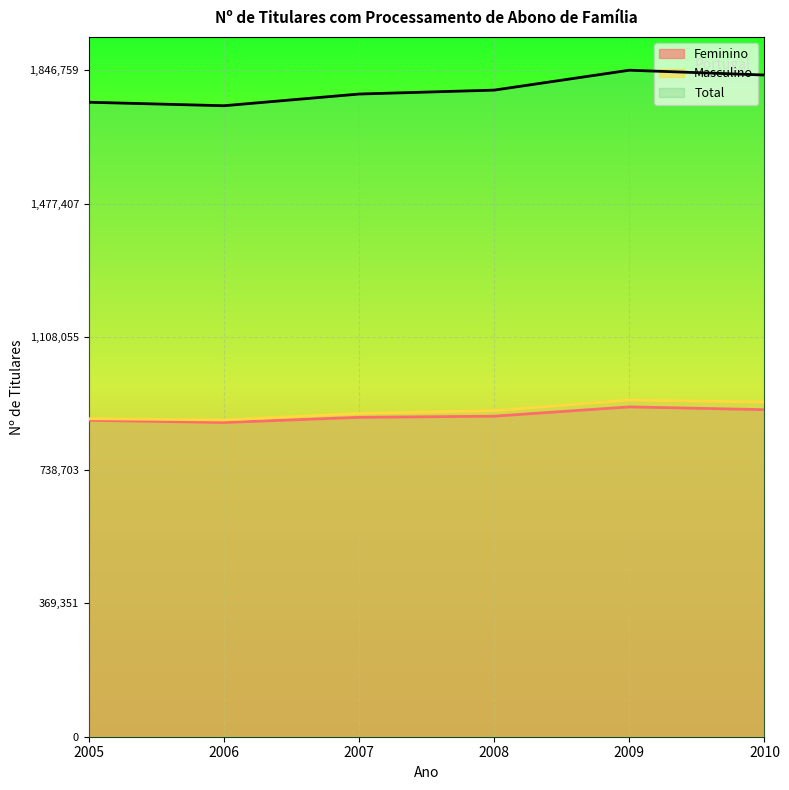

In Feminino, how many points are higher than both neighbors (excluding endpoints)?

1